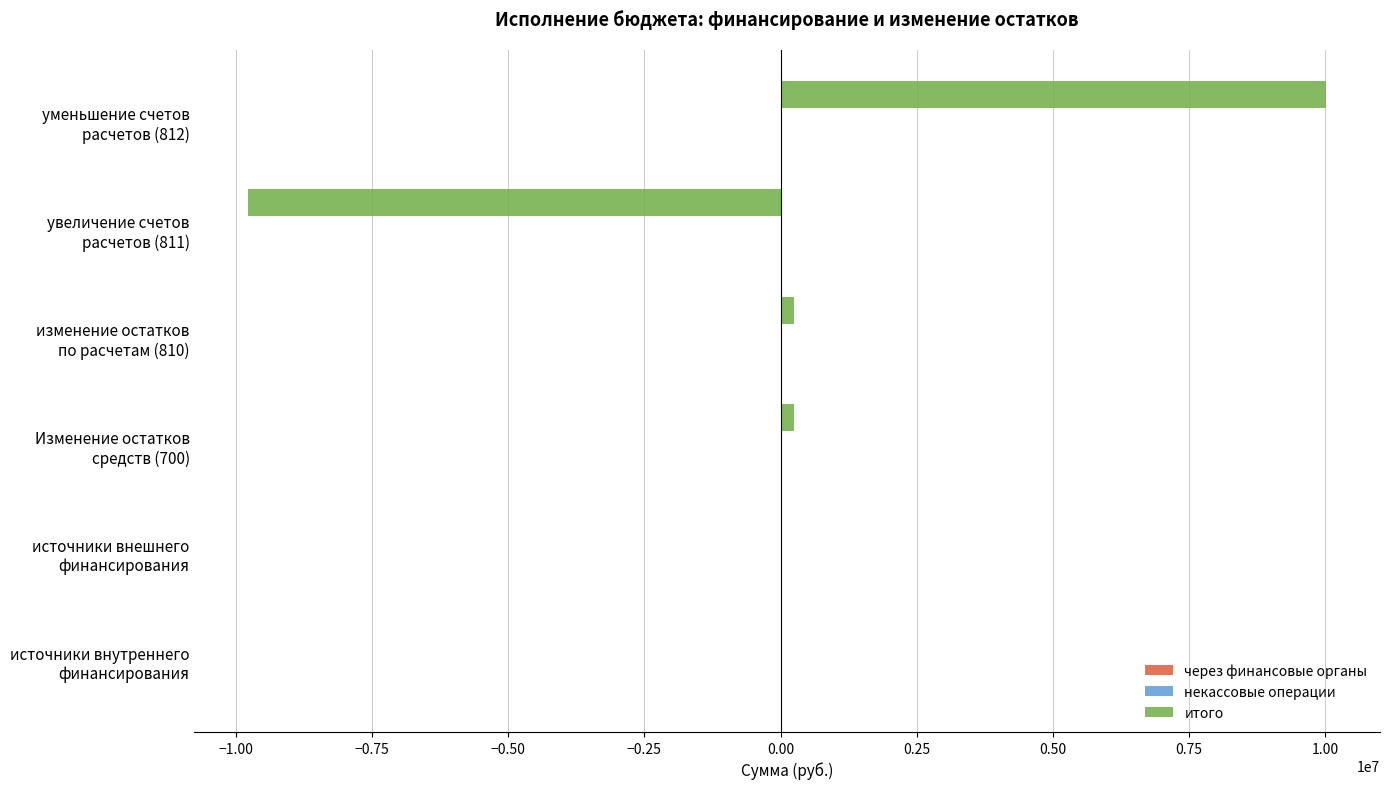

What is the sum of all values?

728850.4